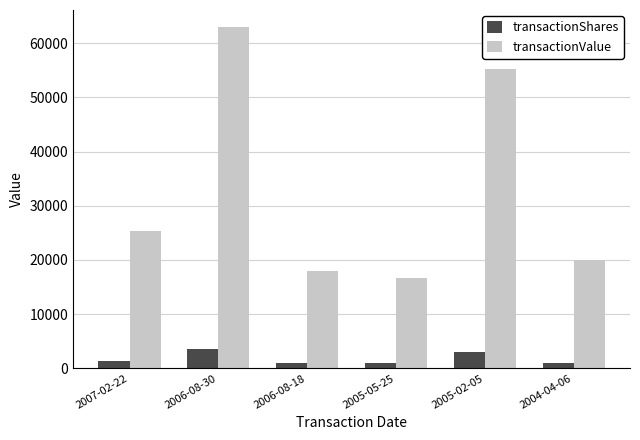

Count the number of data series in this chart.

2